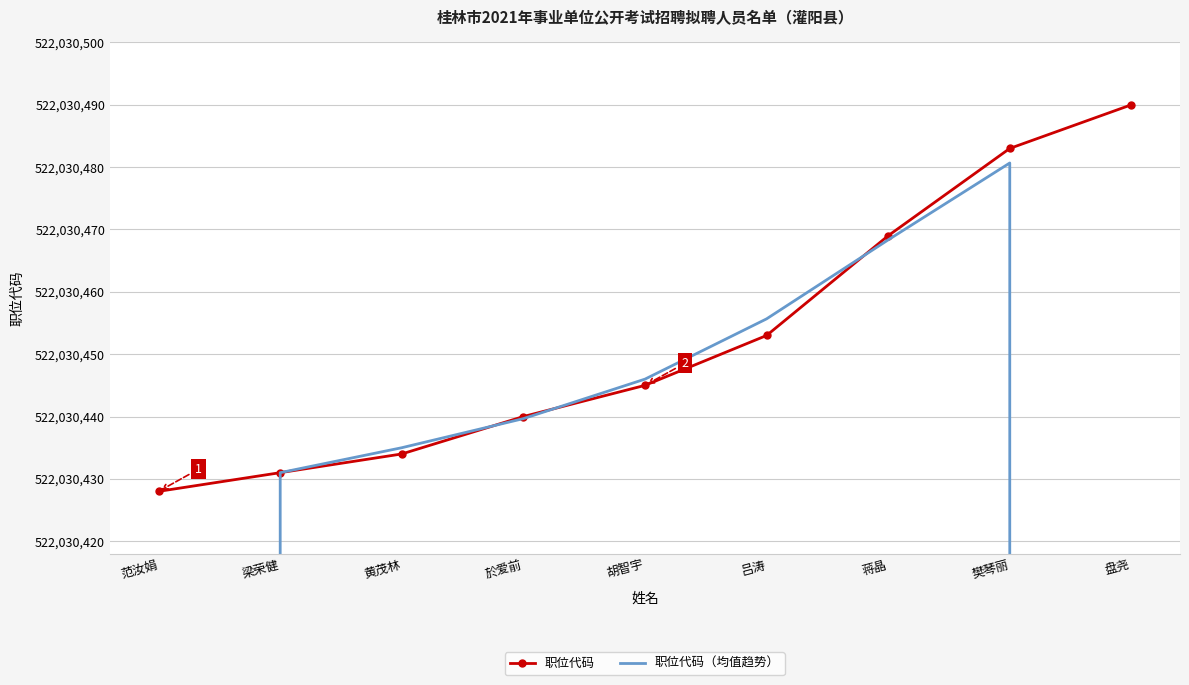

Reading right to left, list all the values displayed in this chart.

职位代码: 522030490.0	522030483.0	522030469.0	522030453.0	522030445.0	522030440.0	522030434.0	522030431.0	522030428.0
职位代码（均值趋势）: 348020324.3	522030480.7	522030468.3	522030455.7	522030446.0	522030439.7	522030435.0	522030431.0	348020286.3